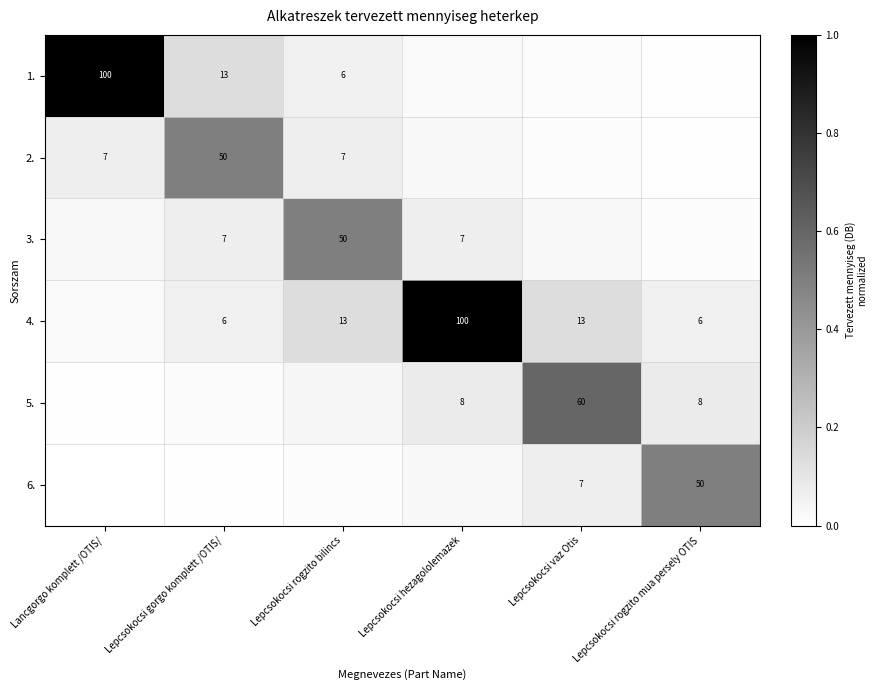

Which series has the largest range (max minus min)?

1.